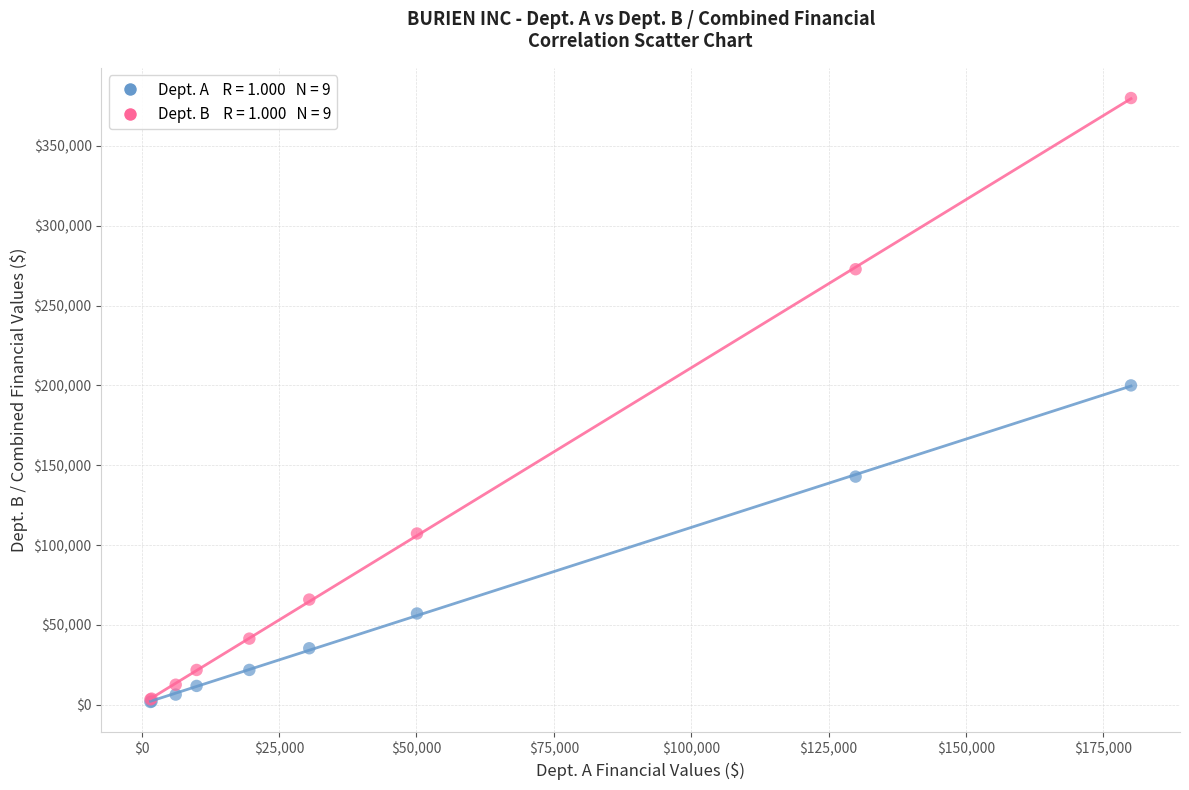

Across all series, what Y value is closest to 190850?

200000